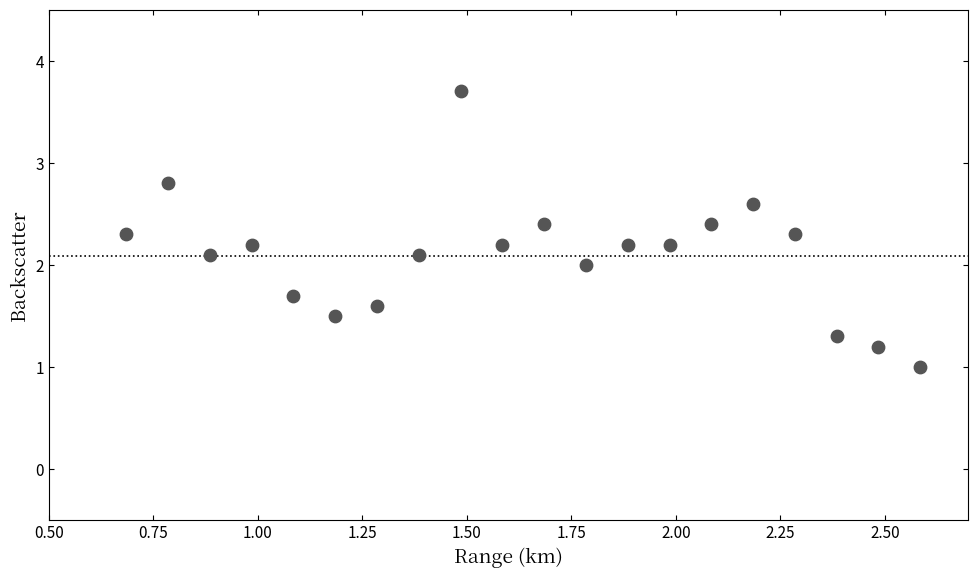

What is the range of Y values (max minus min)?

2.7